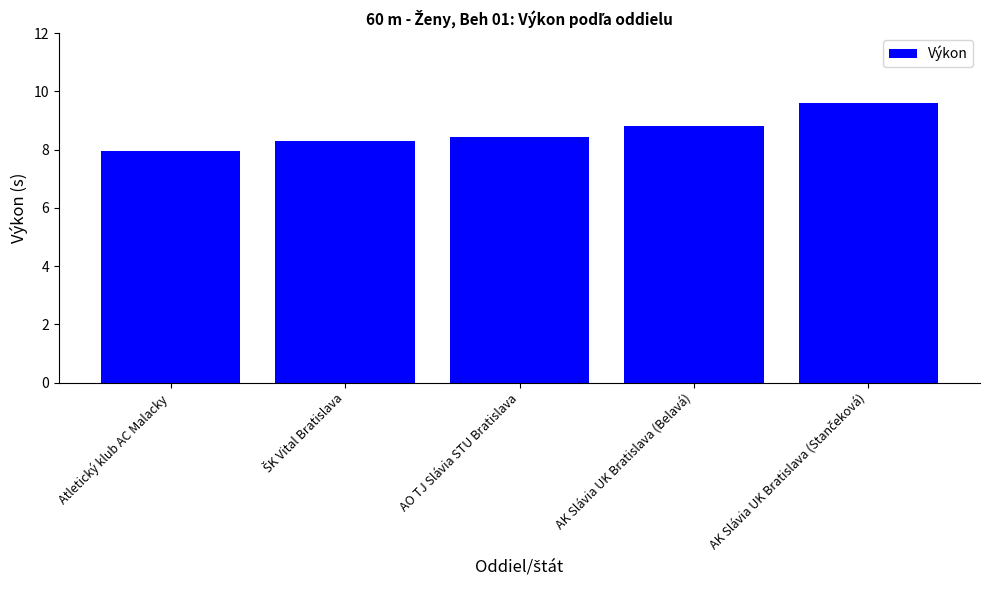

What position from the left is AK Slávia UK Bratislava (Belavá)?

4